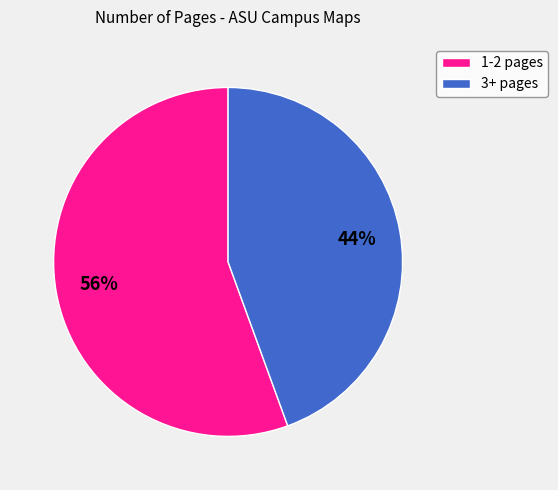

Is the sum of 3+ pages and 1-2 pages greater than half?

Yes